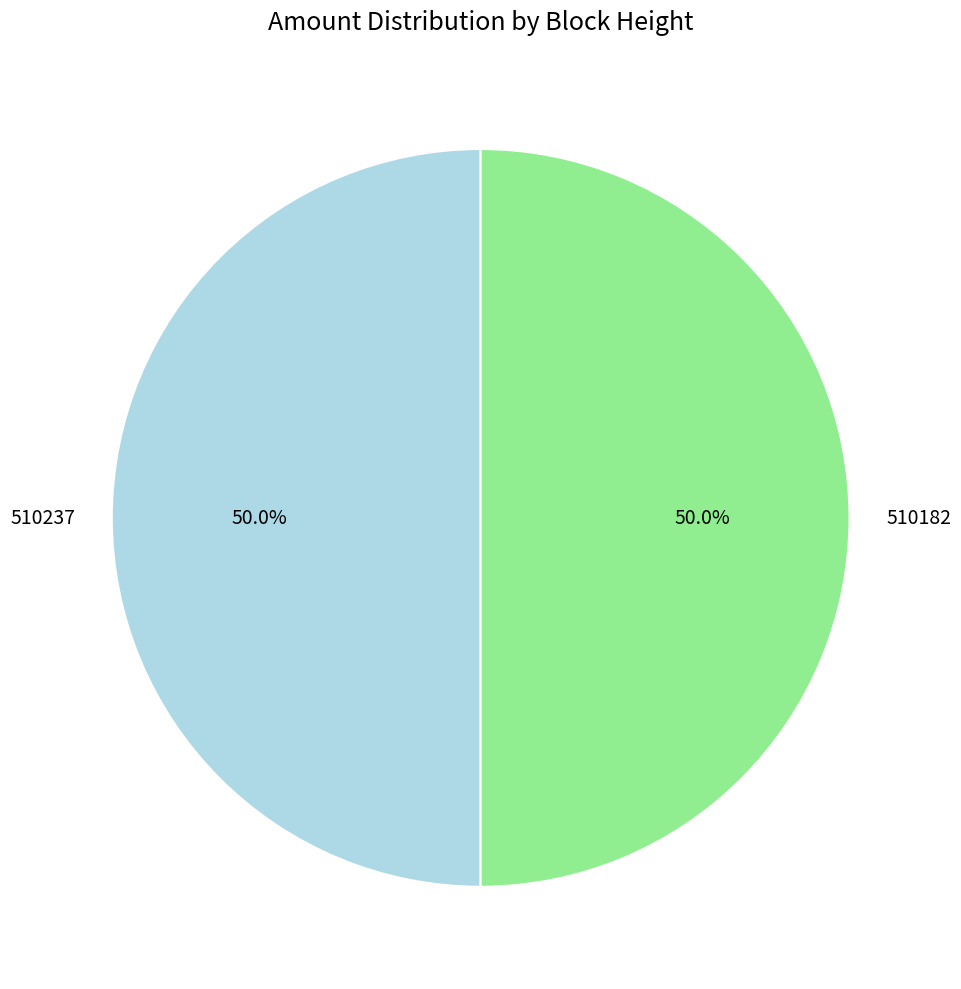

Is the sum of 510182 and 510237 greater than half?

Yes